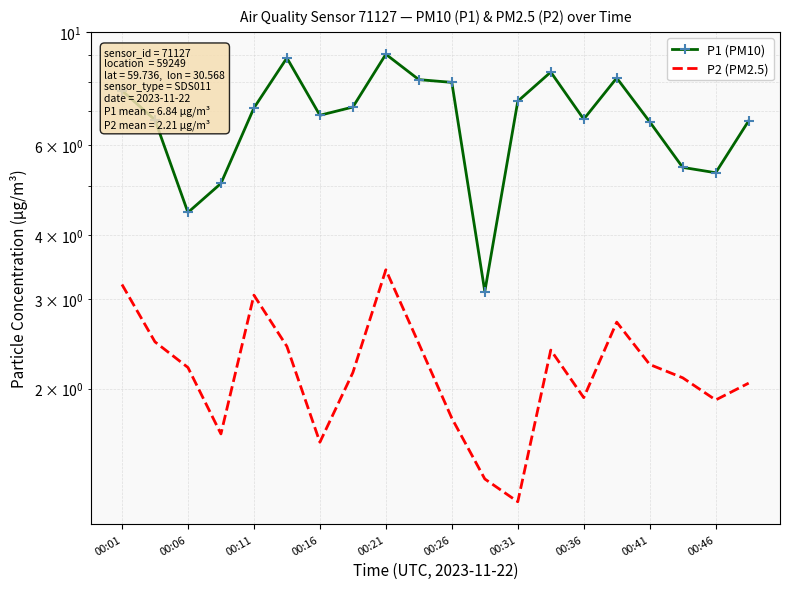

True or false: P1 (PM10) has more than 0 points higher than both neighbors.

True